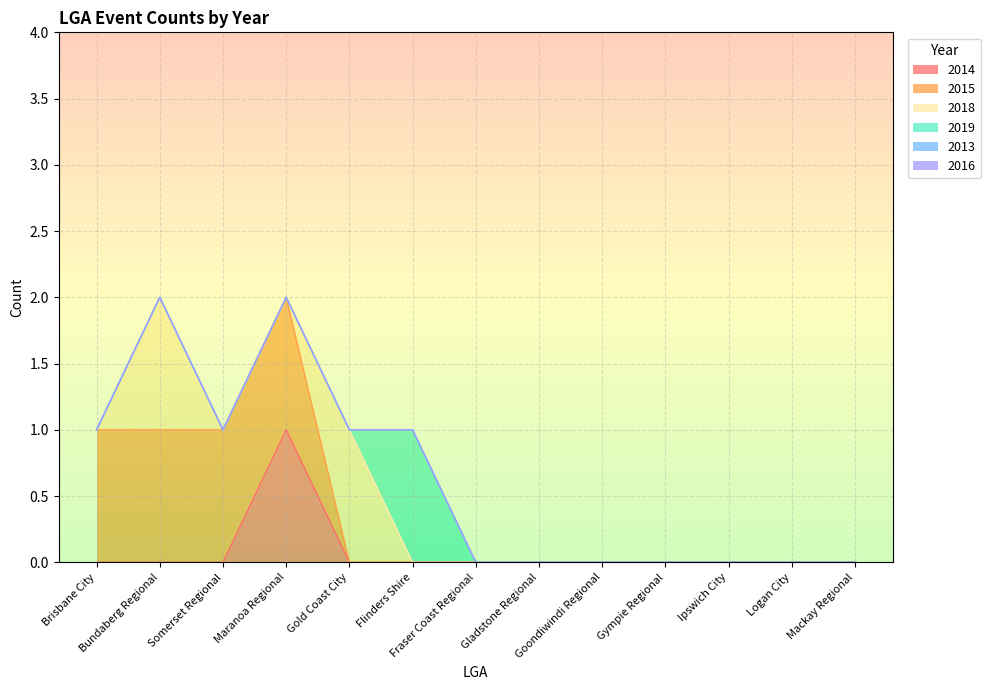

At which category is the sum across all series the highest?

Bundaberg Regional